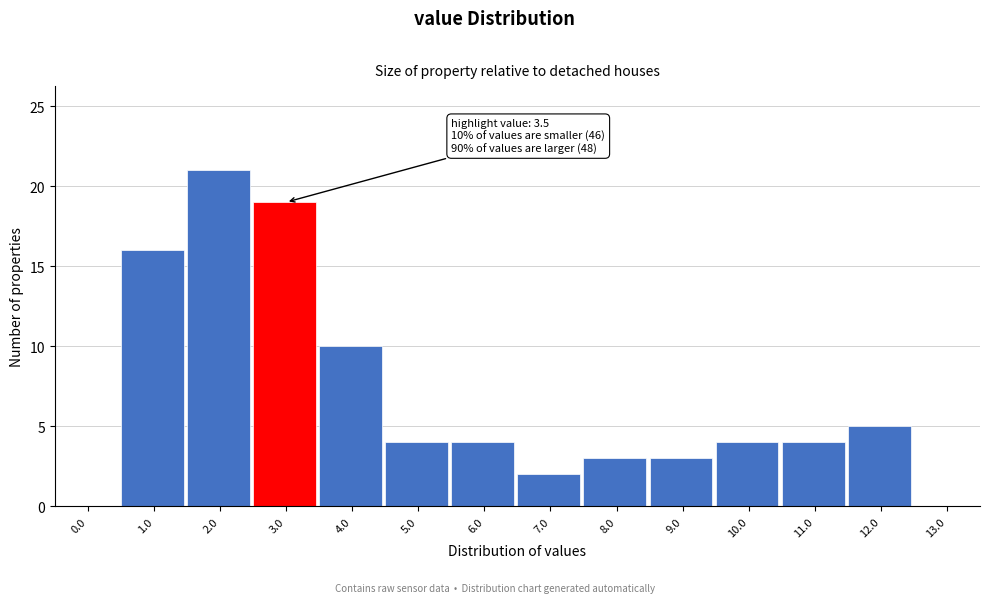

Reading right to left, what are all the values shown in this chart?

13.0=0	12.0=5	11.0=4	10.0=4	9.0=3	8.0=3	7.0=2	6.0=4	5.0=4	4.0=10	3.0=19	2.0=21	1.0=16	0.0=0